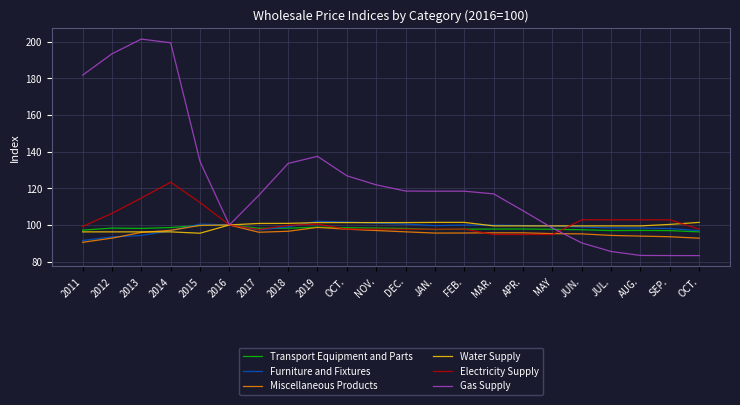

Where do Furniture and Fixtures and Miscellaneous Products first cross each other?

2012 and 2013